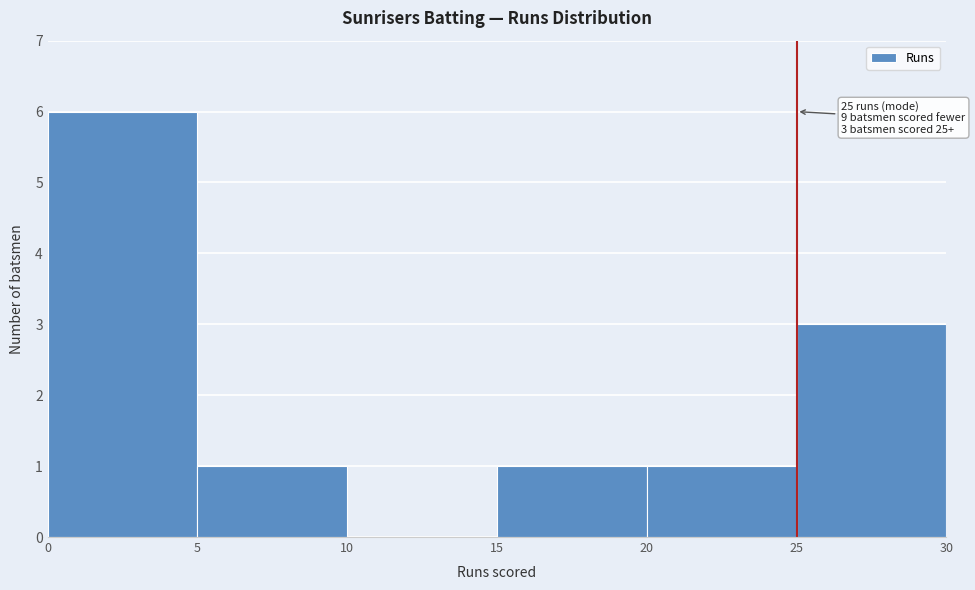

Which range on the x-axis has the tallest bar?

0 to 5